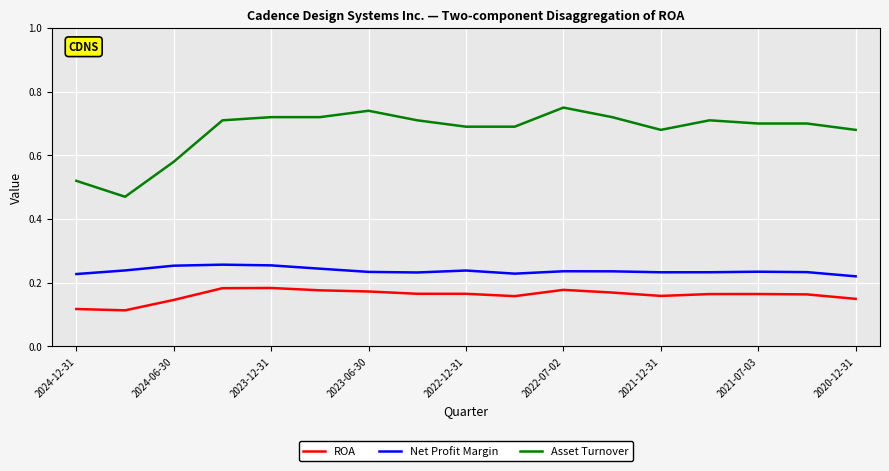

Count the Asset Turnover values in the range 0 to 1.

17